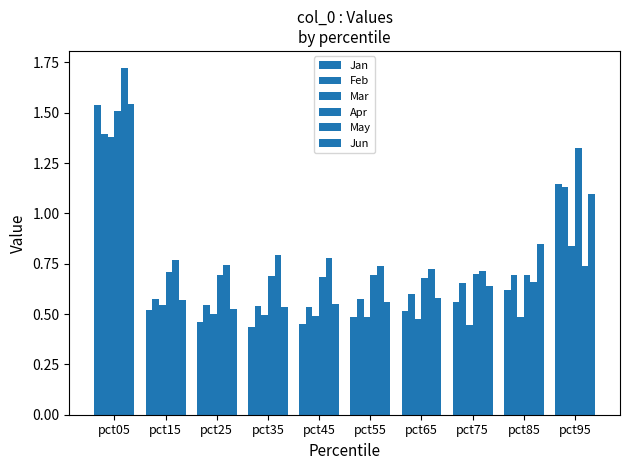

At how many categories does at least one series exceed 0?

10